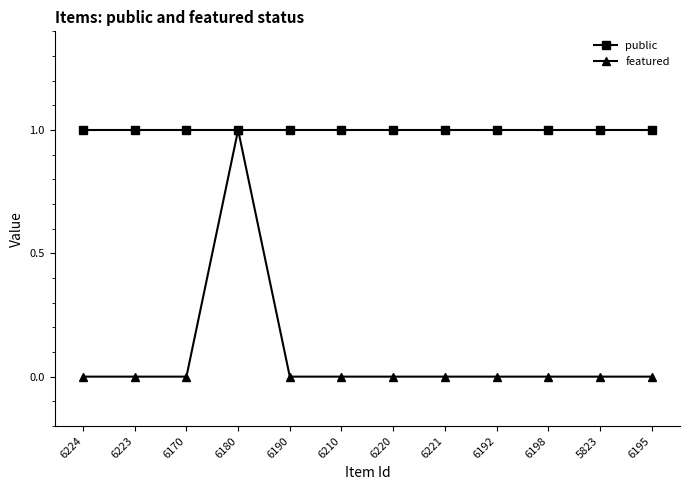

What is the label of the 2nd point from the right?

5823